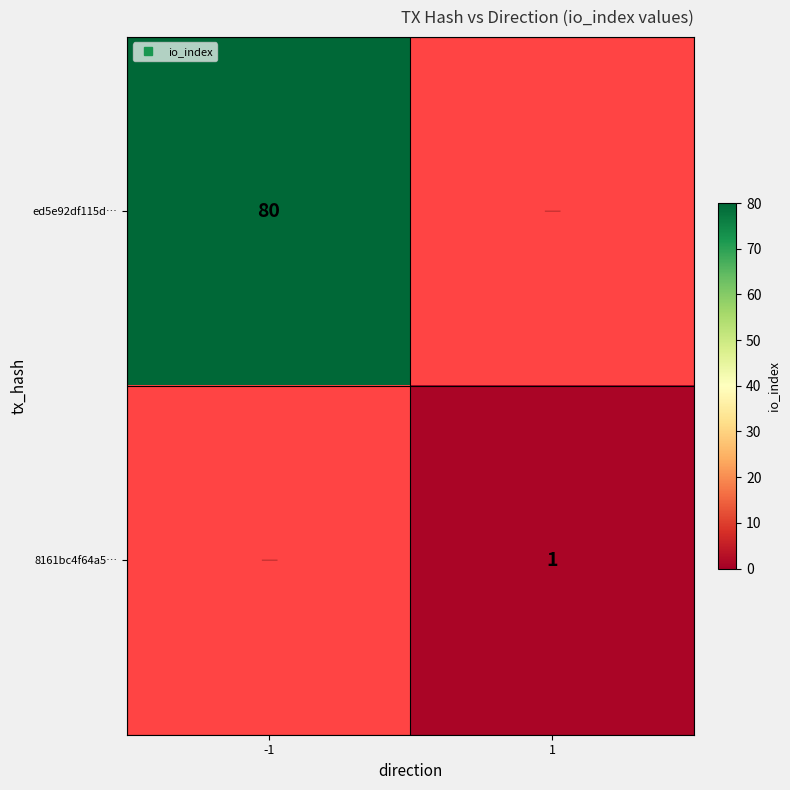

What is the lowest value of the ed5e92df115d… series?

80.0